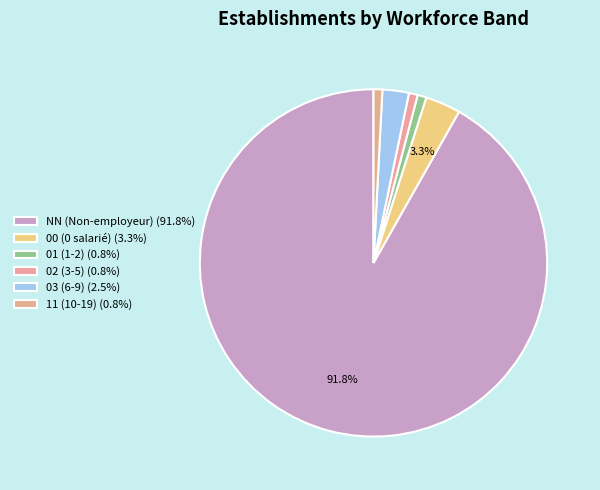

Which category accounts for the majority?

NN